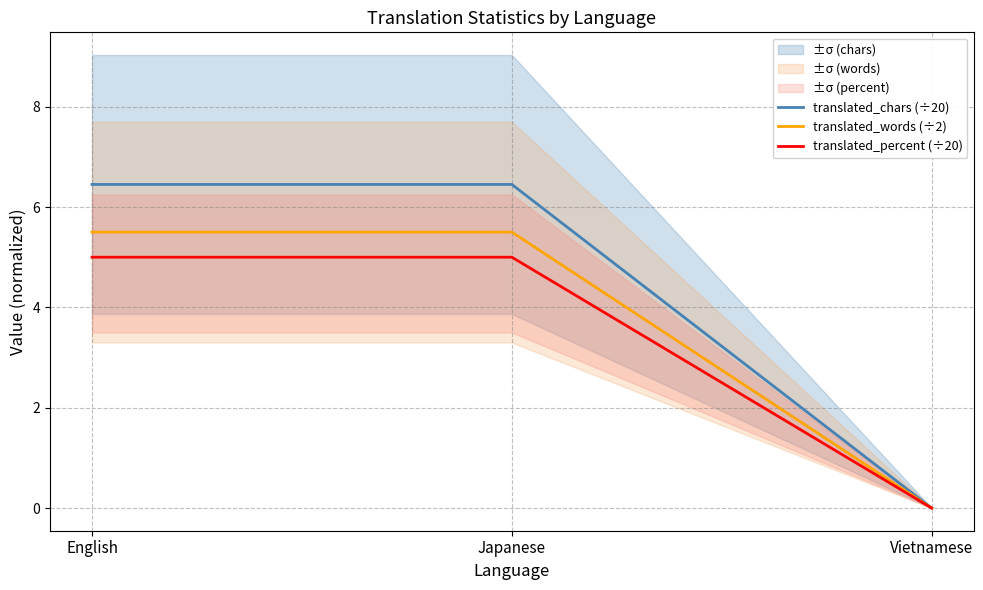

Rank the series at Japanese from lowest to highest value.

translated_percent (÷20), translated_words (÷2), translated_chars (÷20)